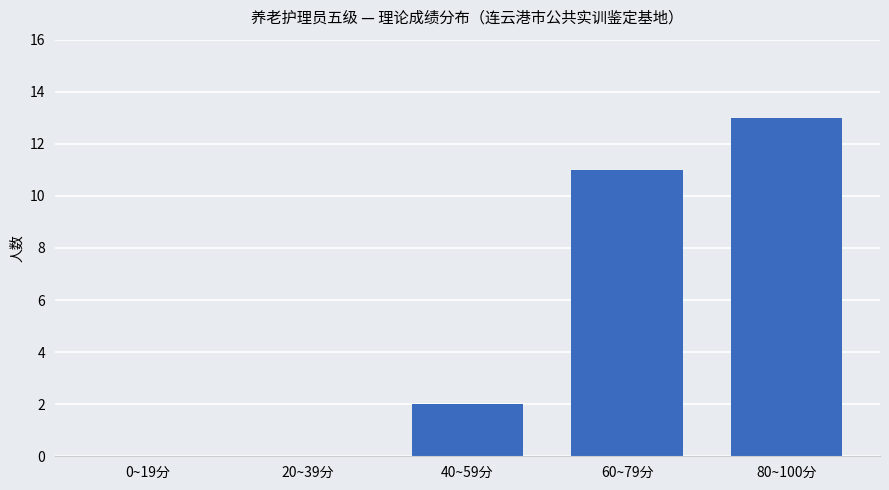

What is the average value?

5